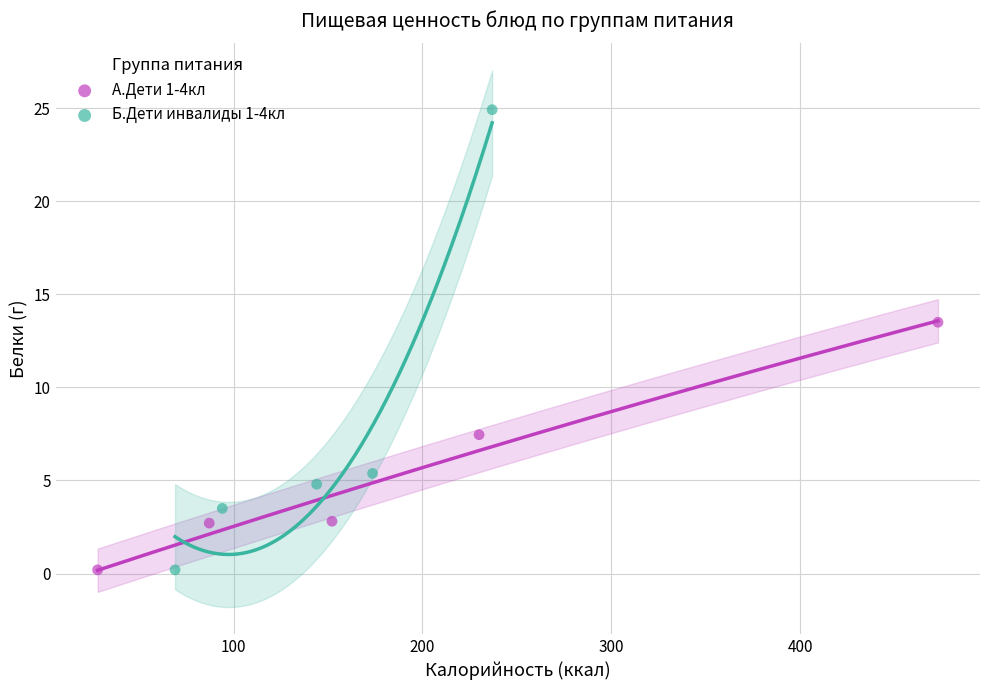

Which series reaches the maximum Y coordinate?

Б.Дети инвалиды 1-4кл